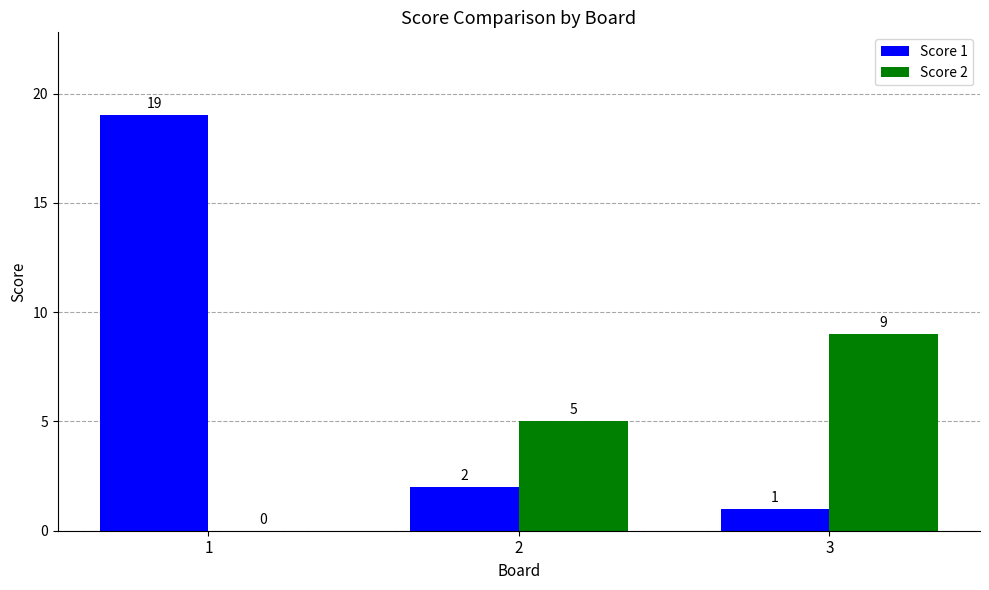

The value of Score 1 at 2 is 1. True or false?

False